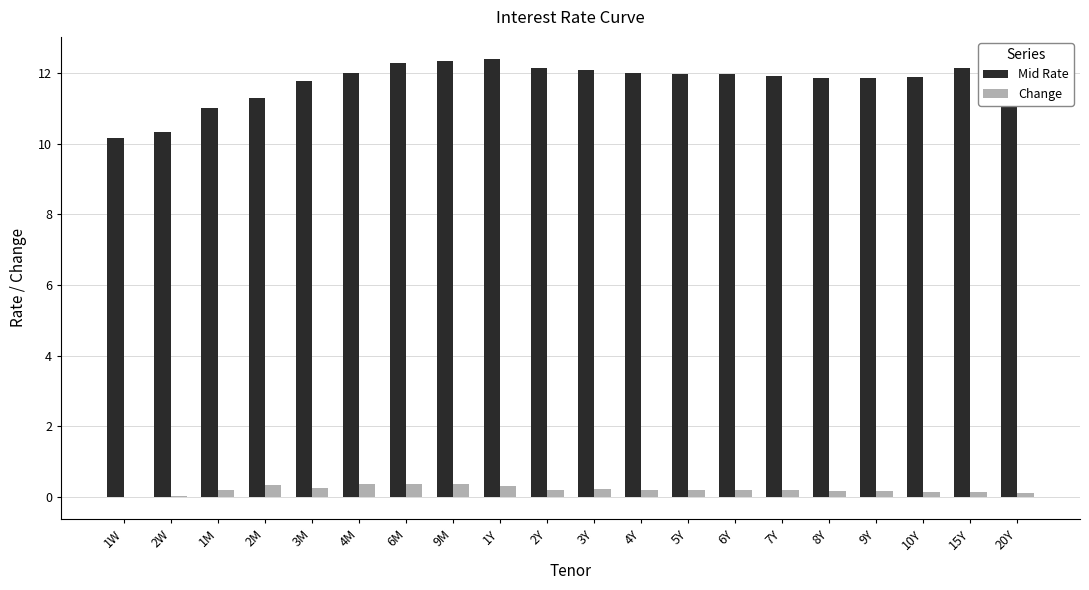

What is the highest value of the Change series?

0.4